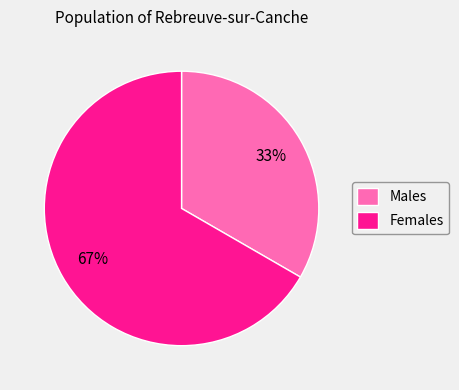

Which category accounts for the majority?

Females